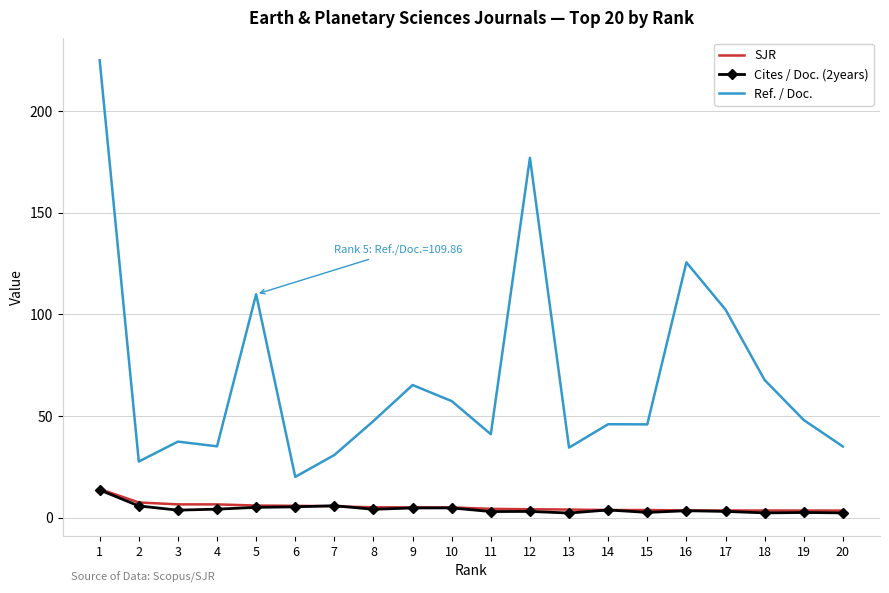

True or false: Ref. / Doc. and SJR cross at least once.

False